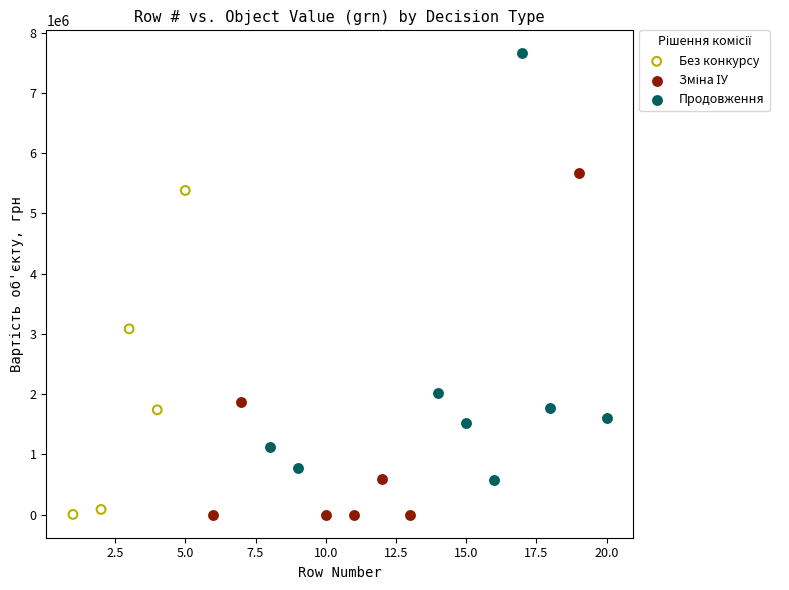

Which series has the largest Y range (max minus min)?

Продовження